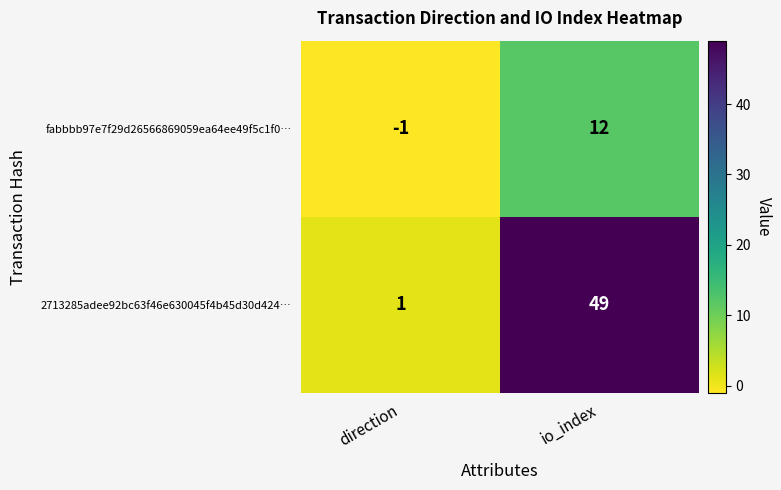

What is the sum of all 2713285adee92bc63f46e630045f4b45d30d424… values?

50